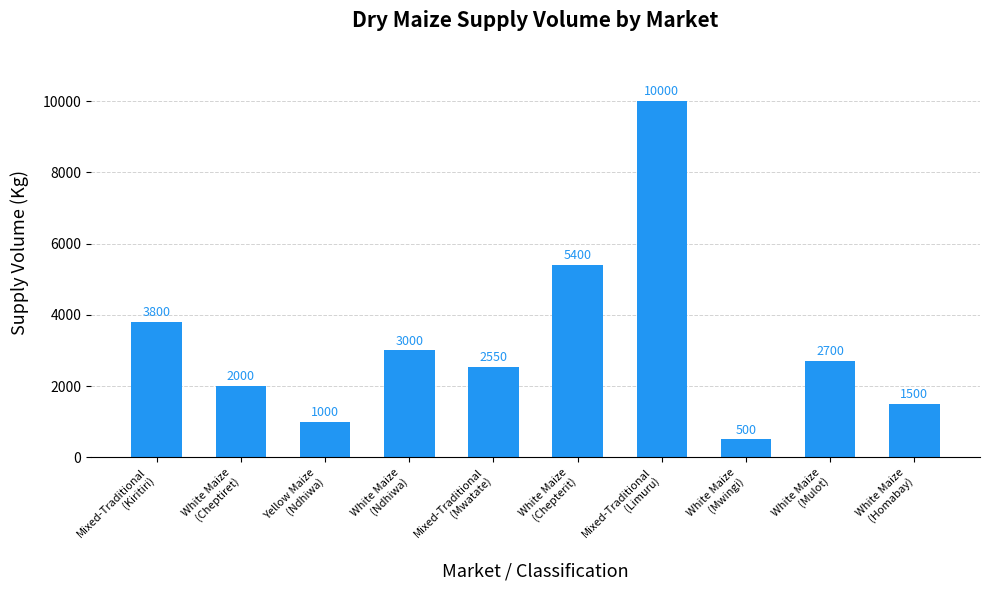

How many data points are less than 2700?

5